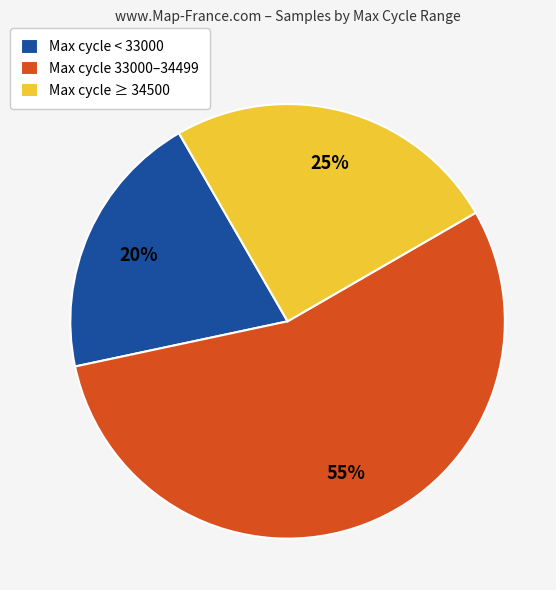

Is the sum of Max cycle < 33000 and Max cycle ≥ 34500 greater than half?

No